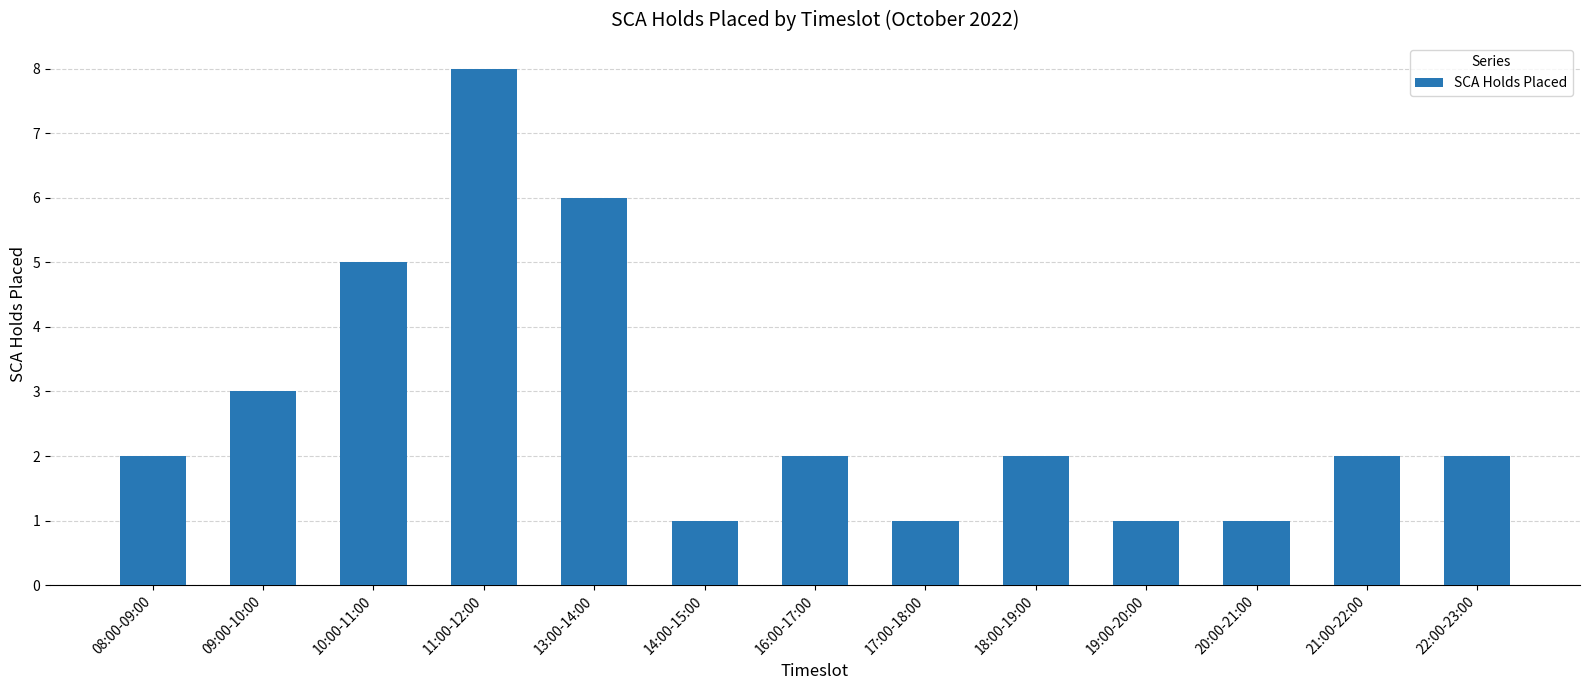

Reading left to right, what are all the values shown in this chart?

08:00-09:00=2	09:00-10:00=3	10:00-11:00=5	11:00-12:00=8	13:00-14:00=6	14:00-15:00=1	16:00-17:00=2	17:00-18:00=1	18:00-19:00=2	19:00-20:00=1	20:00-21:00=1	21:00-22:00=2	22:00-23:00=2